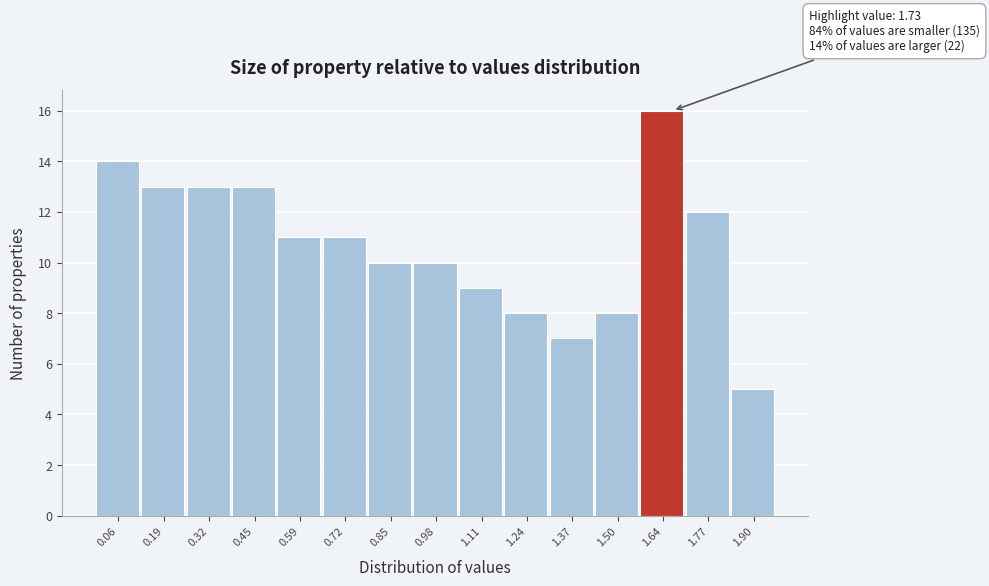

Reading left to right, extract all data points from this chart.

0.06=14	0.19=13	0.32=13	0.45=13	0.59=11	0.72=11	0.85=10	0.98=10	1.11=9	1.24=8	1.37=7	1.50=8	1.64=16	1.77=12	1.90=5